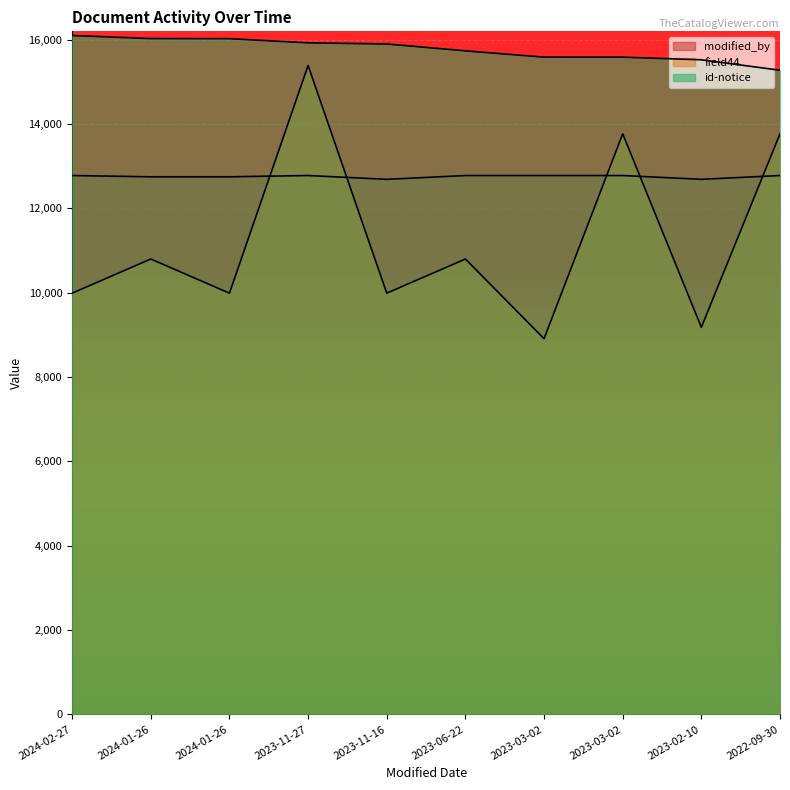

What are all the series names shown in the legend?

modified_by, field44, id-notice